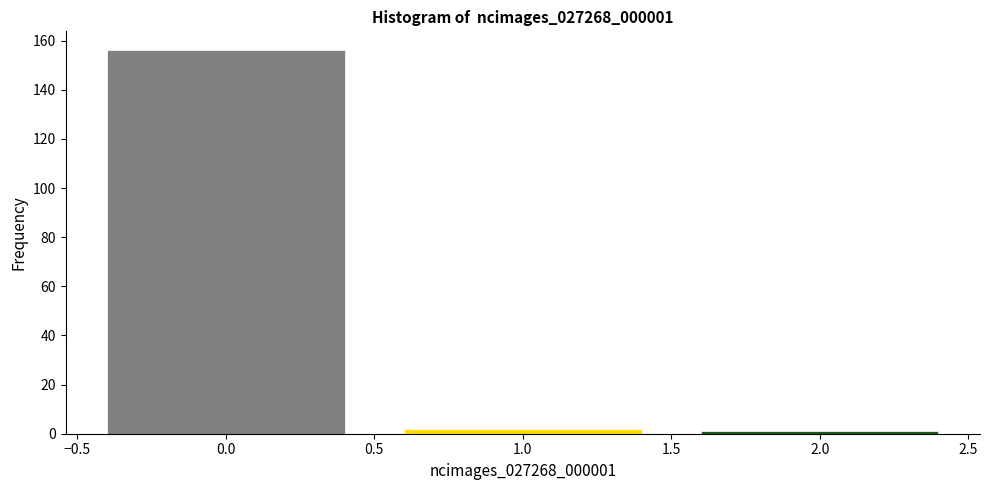

Reading left to right, transcribe this chart: for each bar, give the range it covers on the x-axis and its height. The values are not printed on the chart, so give them approximately, as read against the axis.

-0.5 to 0.5: 156
0.5 to 1.5: 2
1.5 to 2.5: under 2